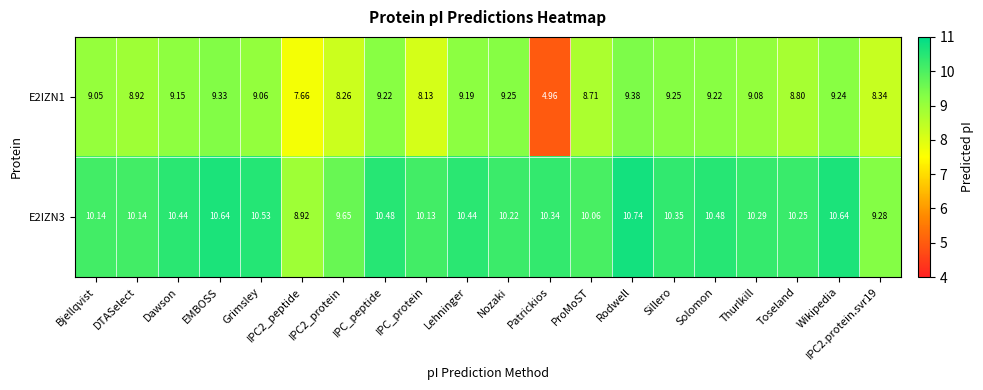

At how many categories does at least one series exceed 6?

20